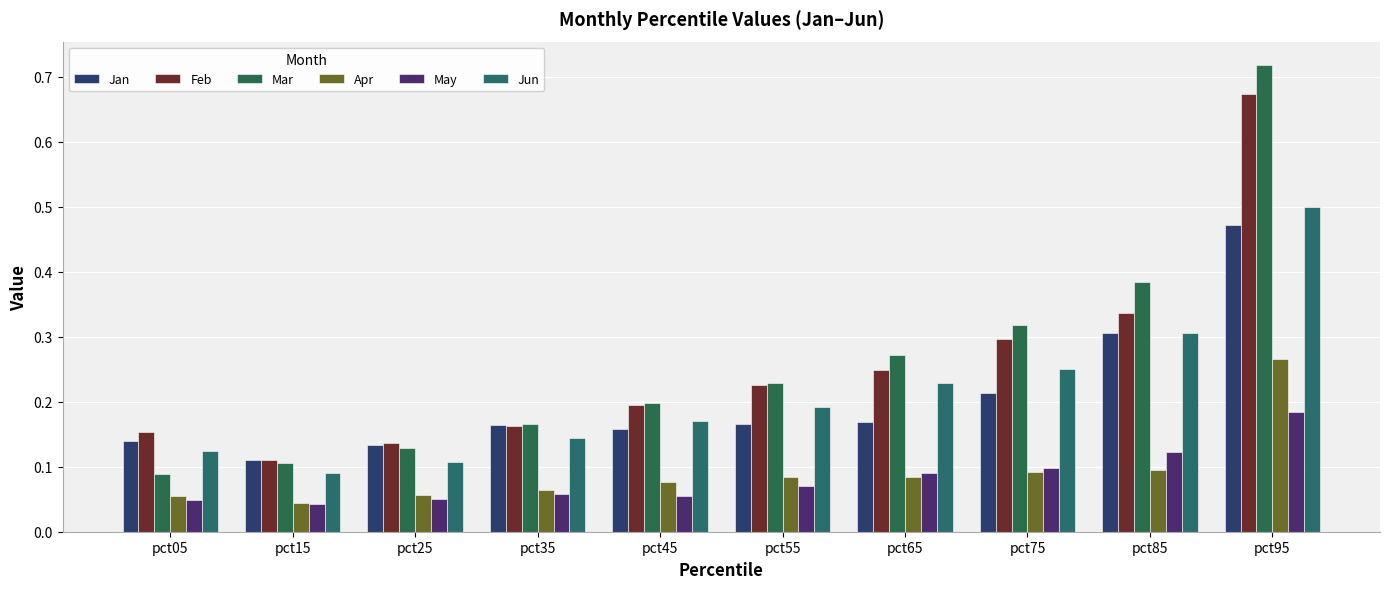

True or false: Jan has a value of 0.3 at pct85.

True